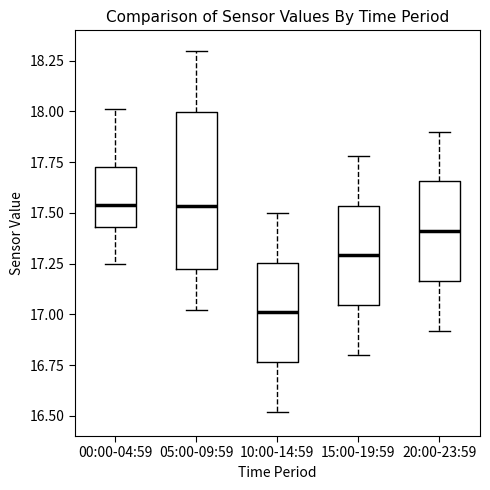

Where is the upper edge of the box for 00:00-04:59 on the y-axis? The values are not printed on the chart, so give them approximately, as read against the axis.

17.75